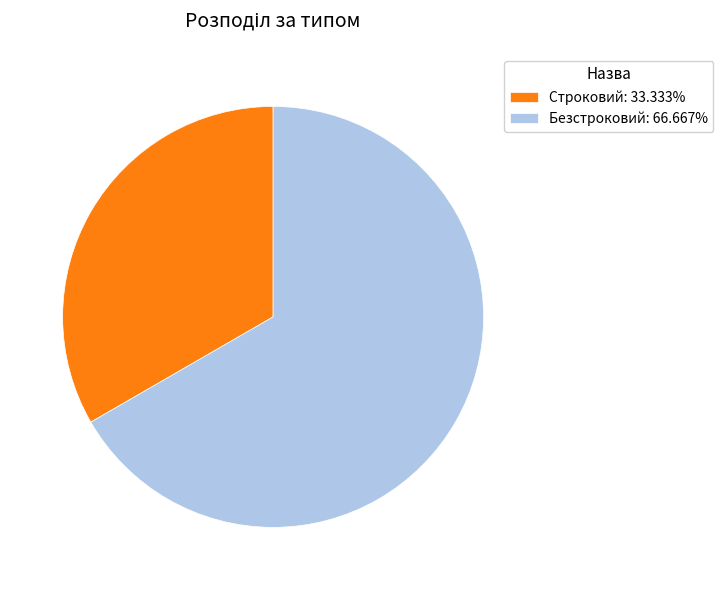

Which category has the smallest portion of the pie?

Строковий